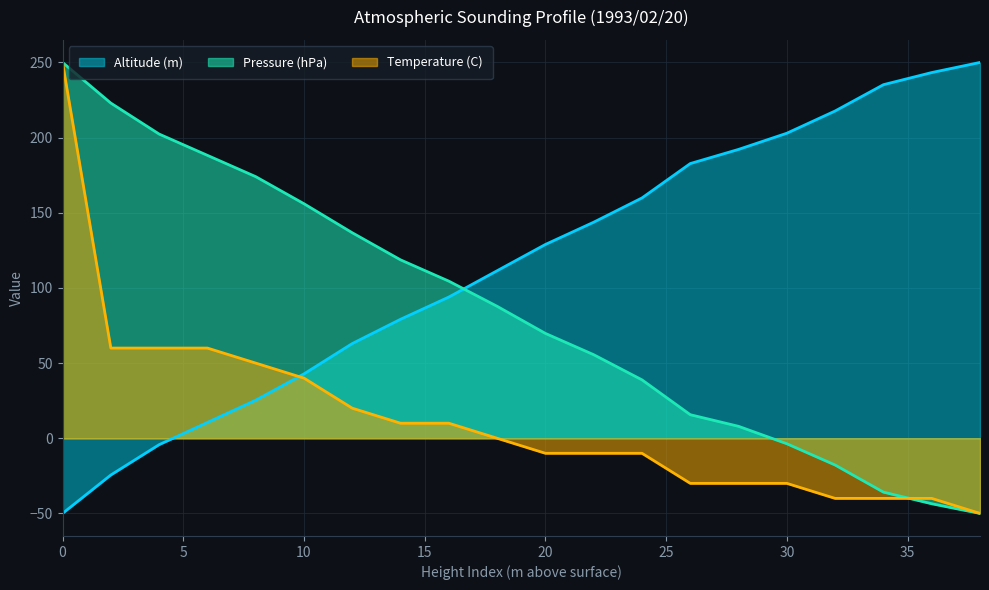

Reading left to right, list all the values displayed in this chart.

Altitude (m): -50.0	-24.4	-4.3	10.5	25.3	42.8	63.0	79.1	93.9	111.4	128.9	143.7	159.9	182.7	192.2	202.9	217.7	235.2	243.3	250.0
Pressure (hPa): 250.0	223.0	202.4	188.2	174.0	156.0	136.7	118.7	104.5	87.8	69.7	55.6	38.8	15.7	7.9	-3.6	-17.8	-35.8	-43.6	-50.0
Temperature (C): 250.0	60.0	60.0	60.0	50.0	40.0	20.0	10.0	10.0	0.0	-10.0	-10.0	-10.0	-30.0	-30.0	-30.0	-40.0	-40.0	-40.0	-50.0